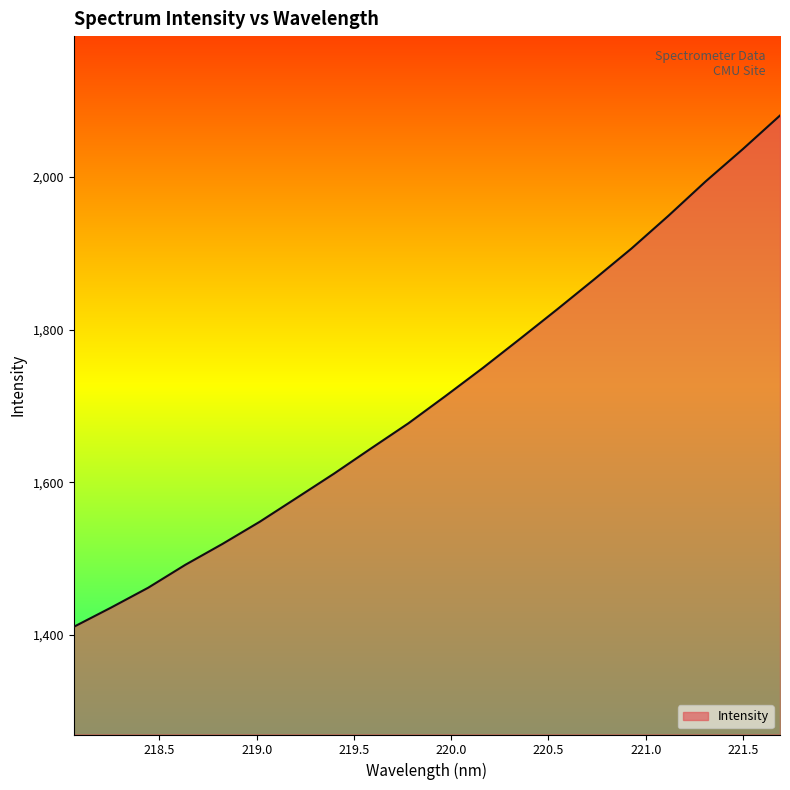

What is the difference between the maximum and minimum values?

669.9